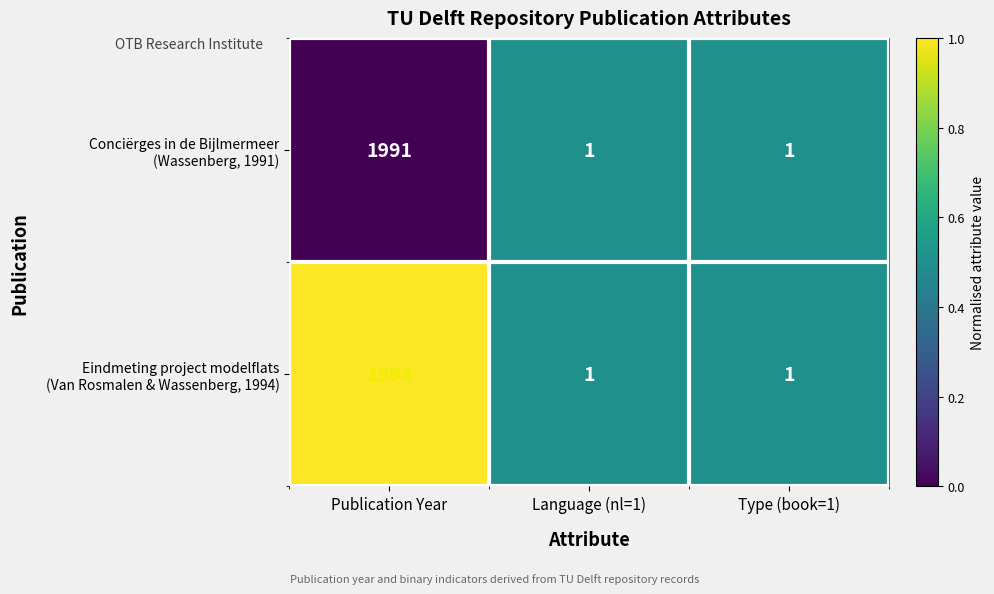

What is the greatest value displayed?

1994